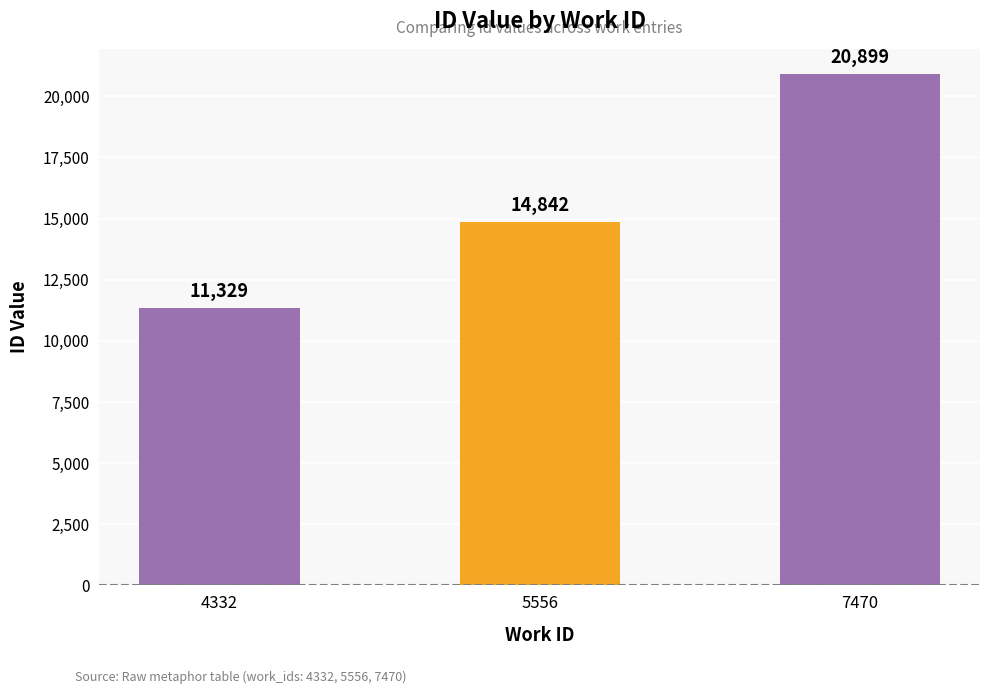

Which has a higher value, 5556 or 4332?

5556